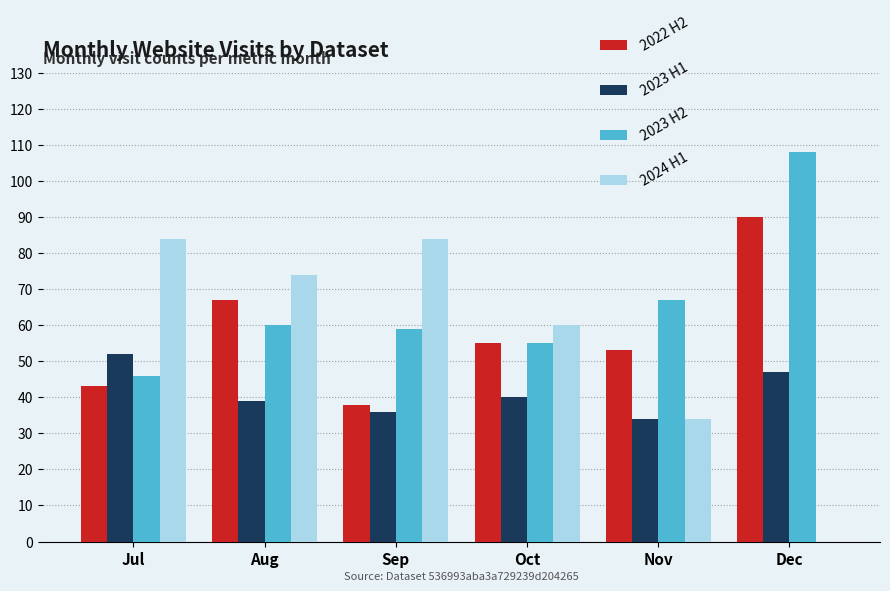

Is the value of 2024 H1 at Oct greater than the value of 2022 H2 at Jul?

Yes